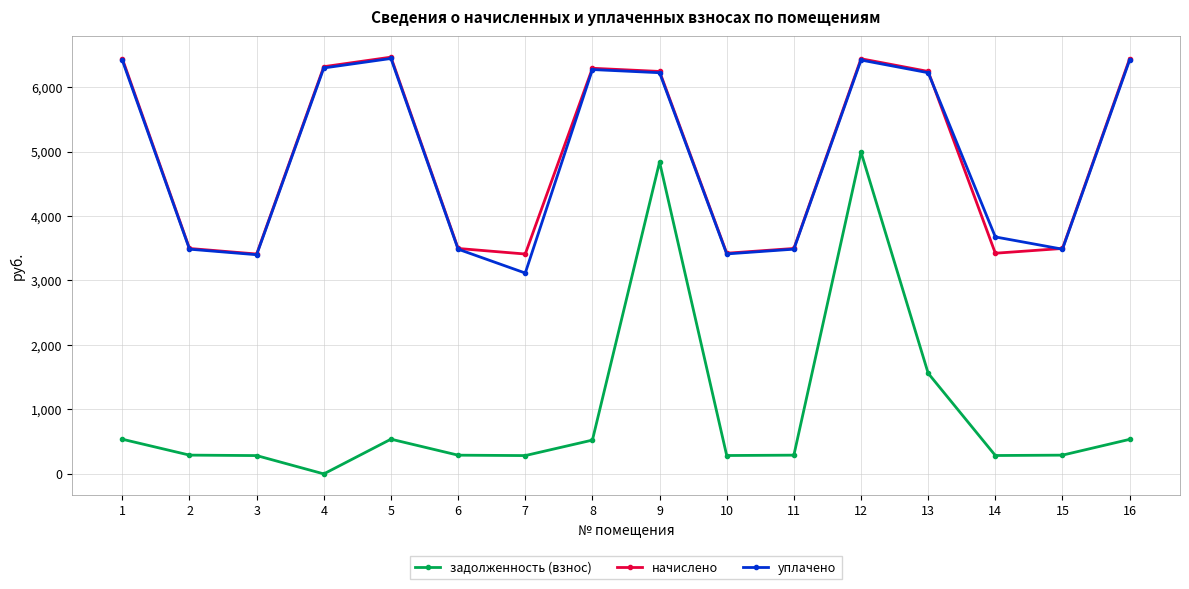

True or false: задолженность (взнос) has more than 2 points higher than both neighbors.

True